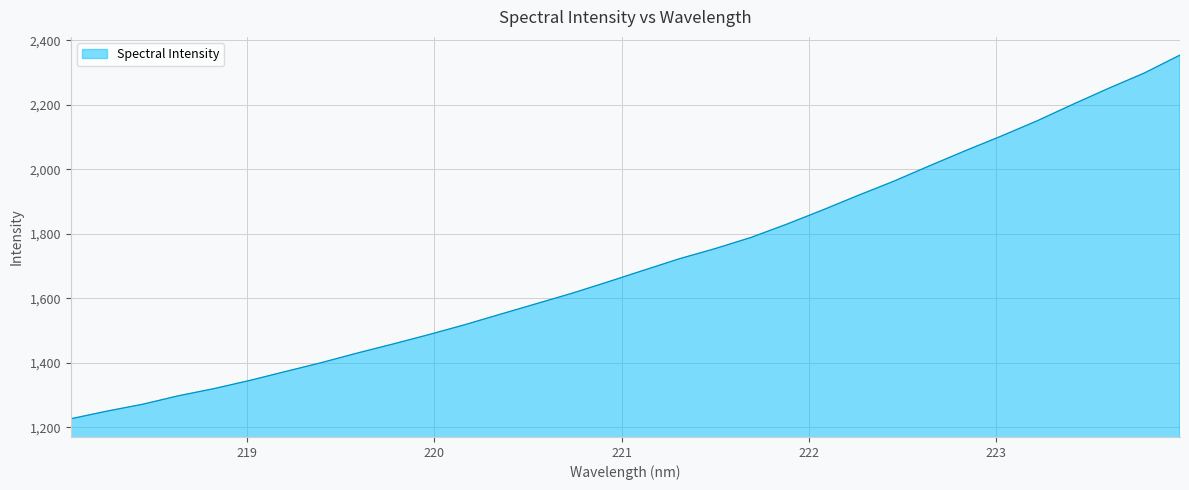

What is the difference between the maximum and minimum values?

1127.4